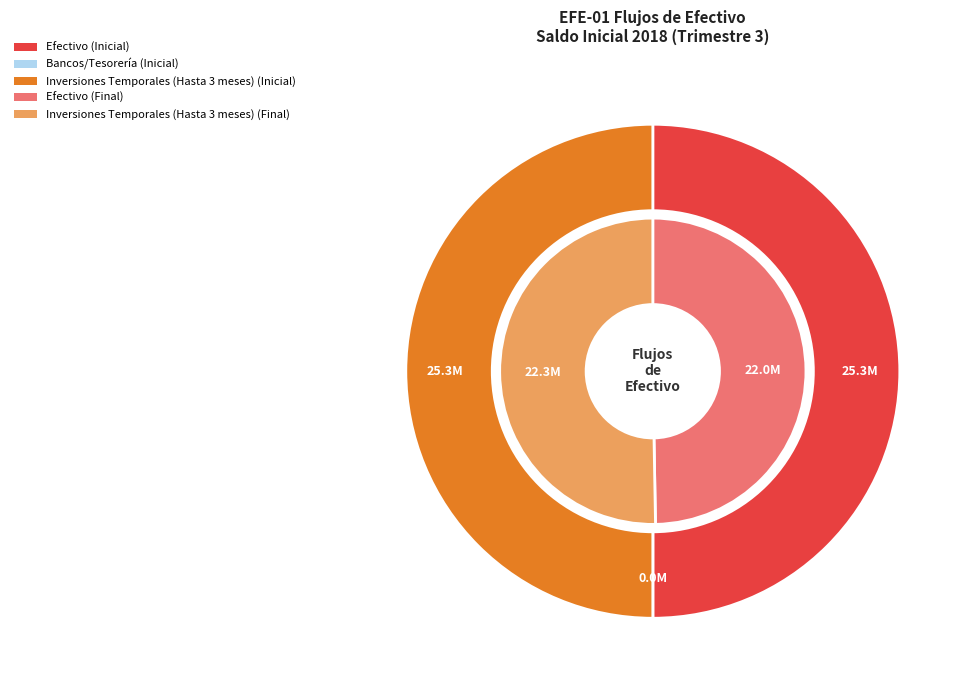

Is it true that Fondos con Afectación Específica is 1% of the pie?

False